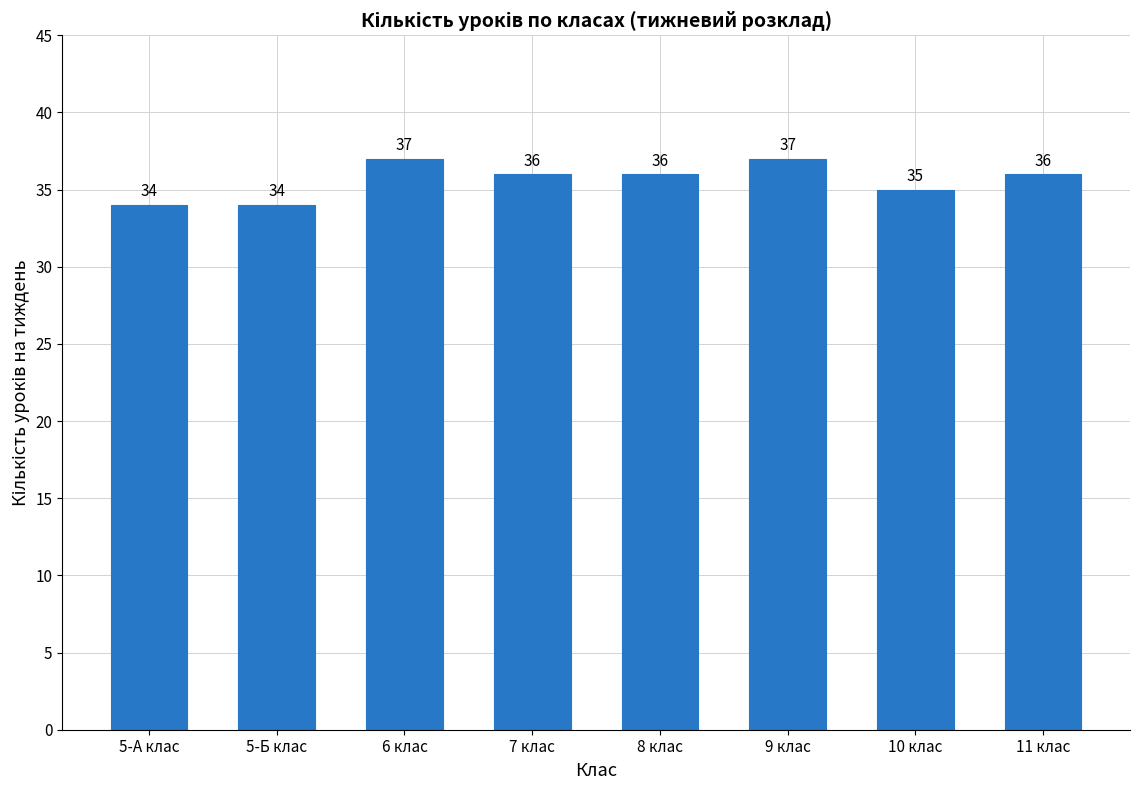

The chart shows a value of 36 at 11 клас. True or false?

True